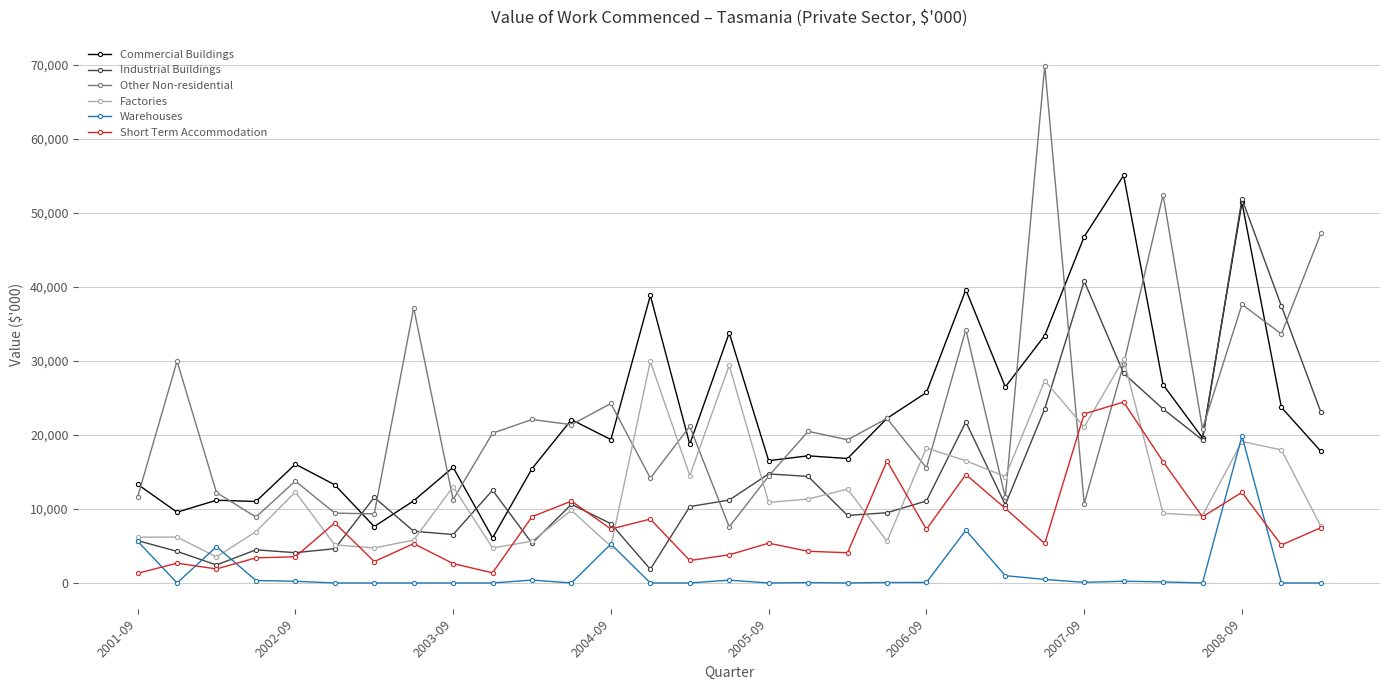

Which series has the widest spread of values?

Other Non-residential